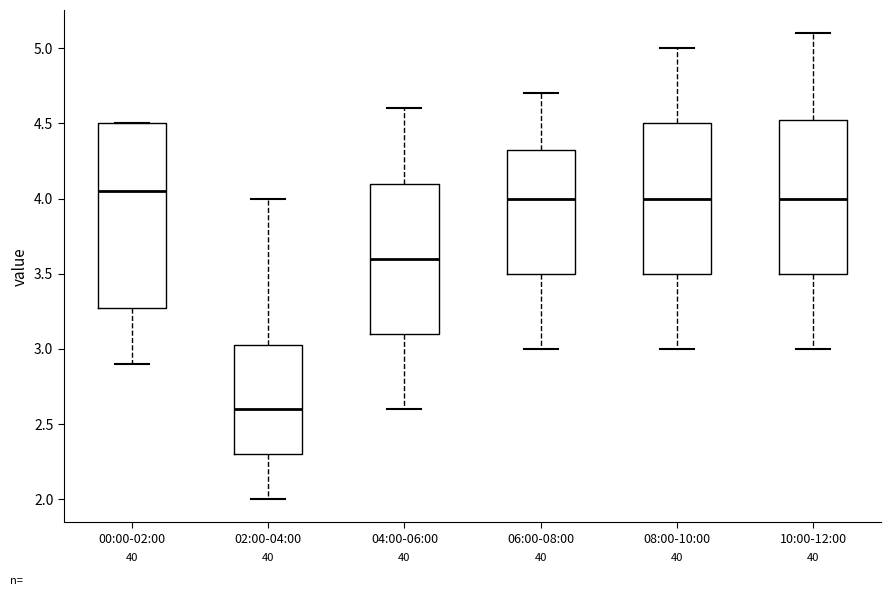

Where does the median line of the box for 08:00-10:00 sit on the y-axis? The values are not printed on the chart, so give them approximately, as read against the axis.

4.00